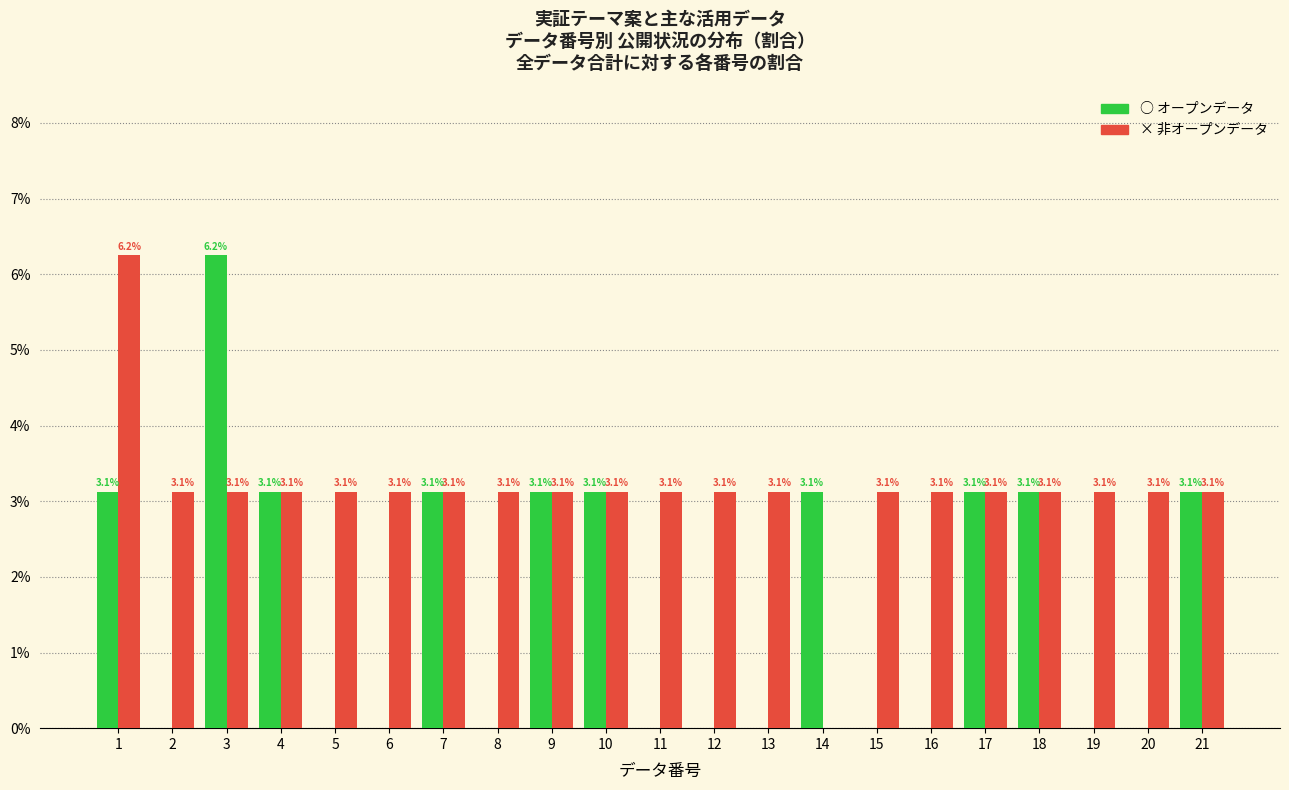

The value of ○ オープンデータ at 16 is 2.4. True or false?

False